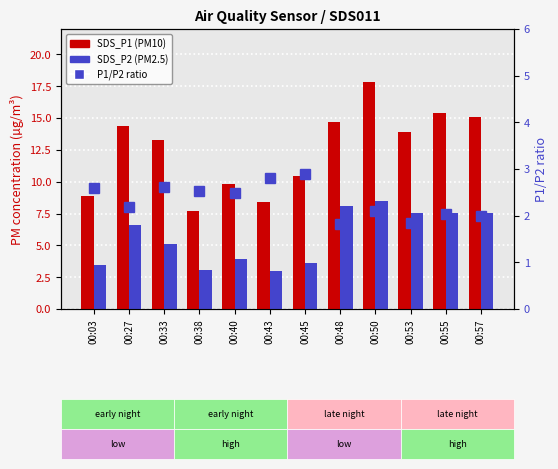

Is the value of P1/P2 ratio at 00:53 greater than the value of SDS_P1 at 00:45?

No